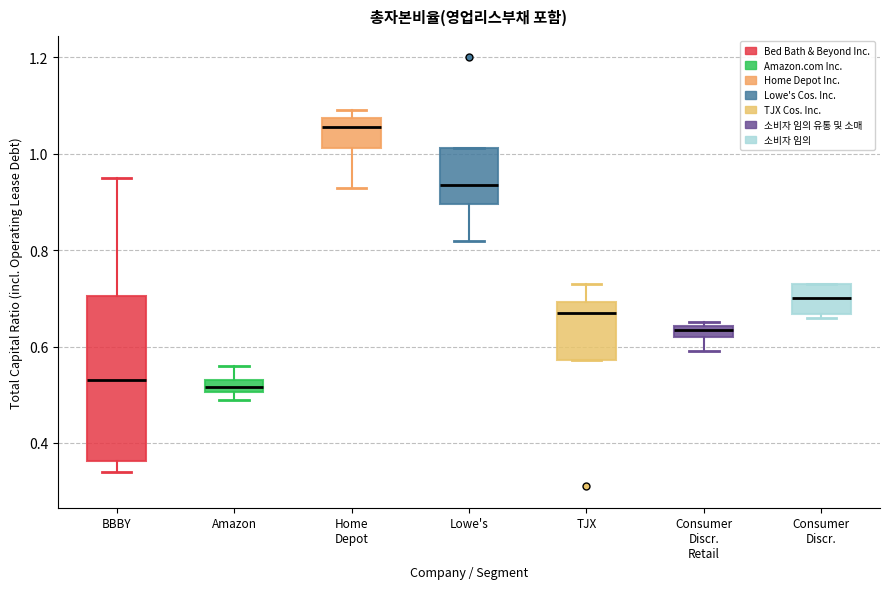

Which box is the tallest, from its lower edge to its upper edge?

BBBY